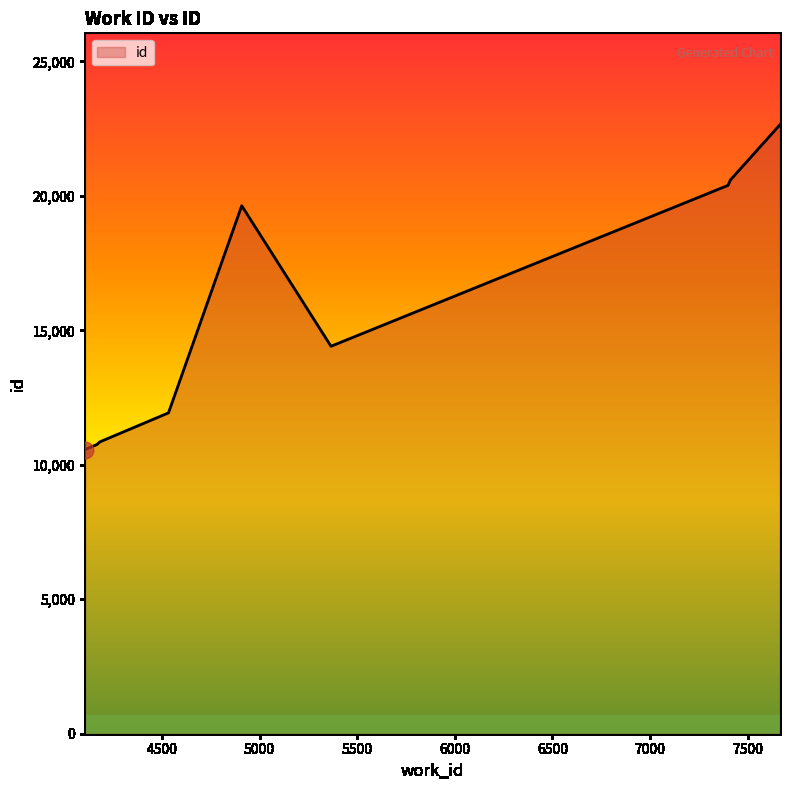

What is the smallest value displayed?

10563